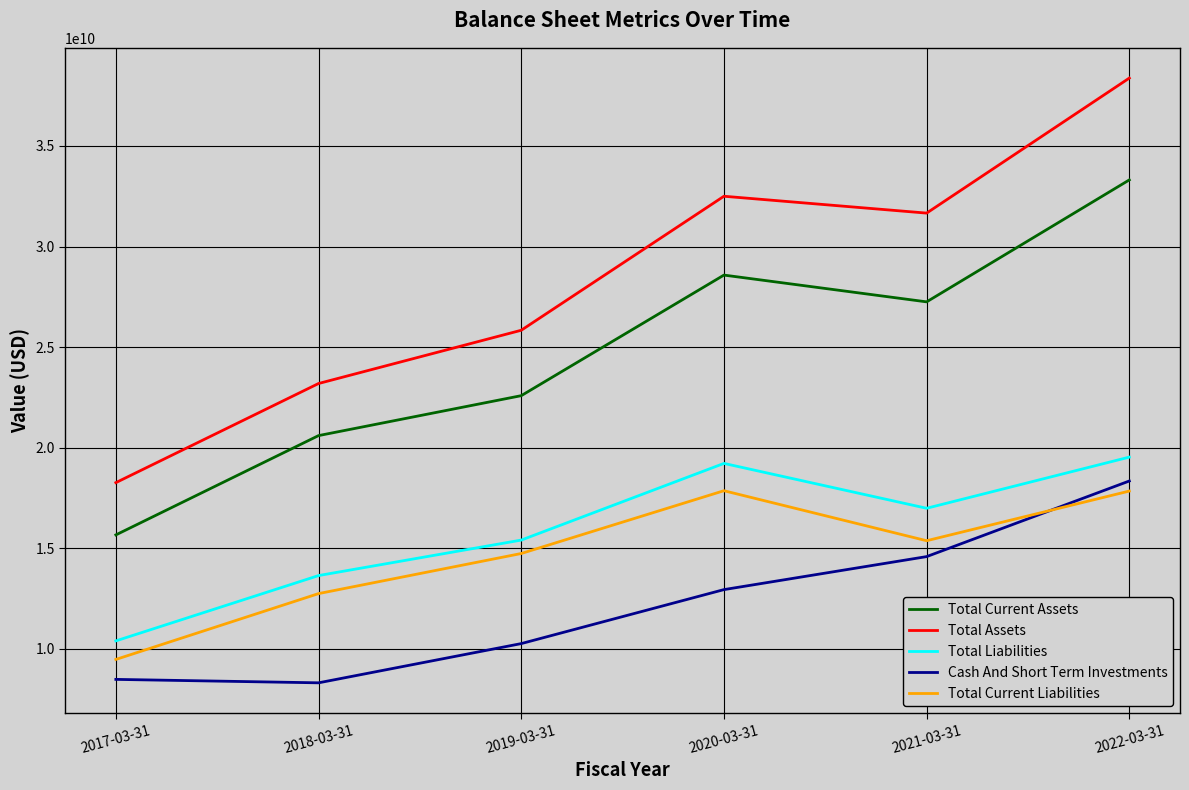

What is the difference between the second highest and second lowest values in the Cash And Short Term Investments series?

6102388000